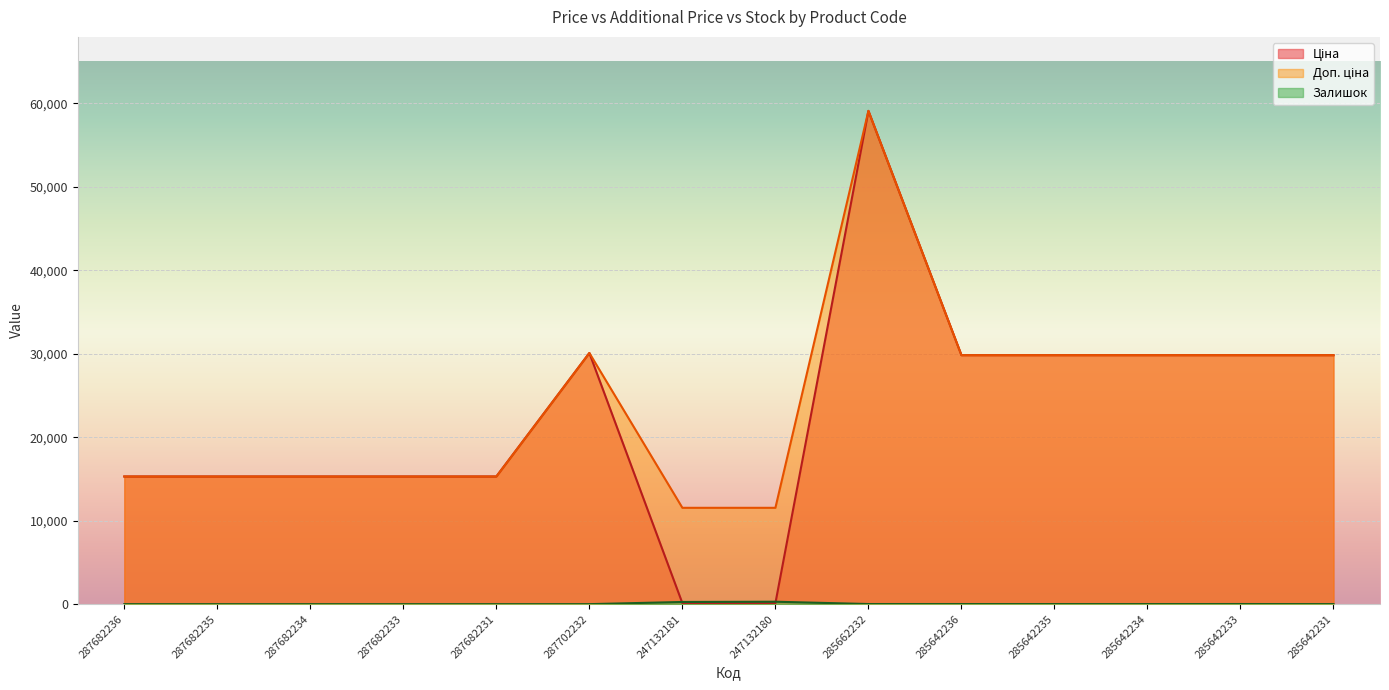

The Доп. ціна series shows 15288.0 at 287682236. True or false?

True